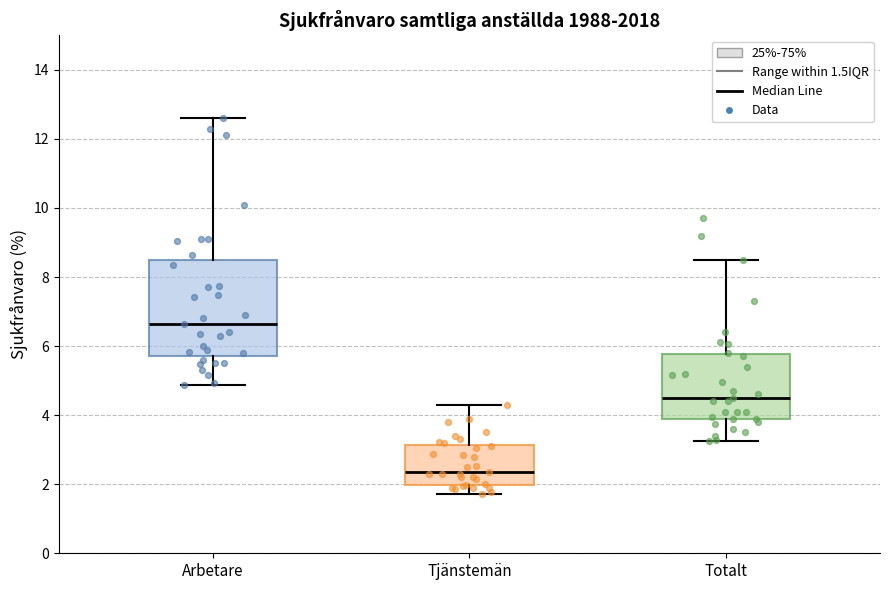

Where does the median line of the box for Totalt sit on the y-axis? The values are not printed on the chart, so give them approximately, as read against the axis.

4.6